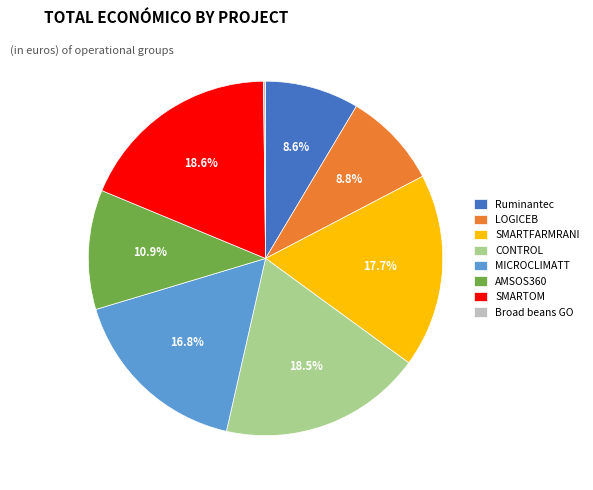

What percentage do SMARTFARMRANI and AMSOS360 together represent?

28.6%